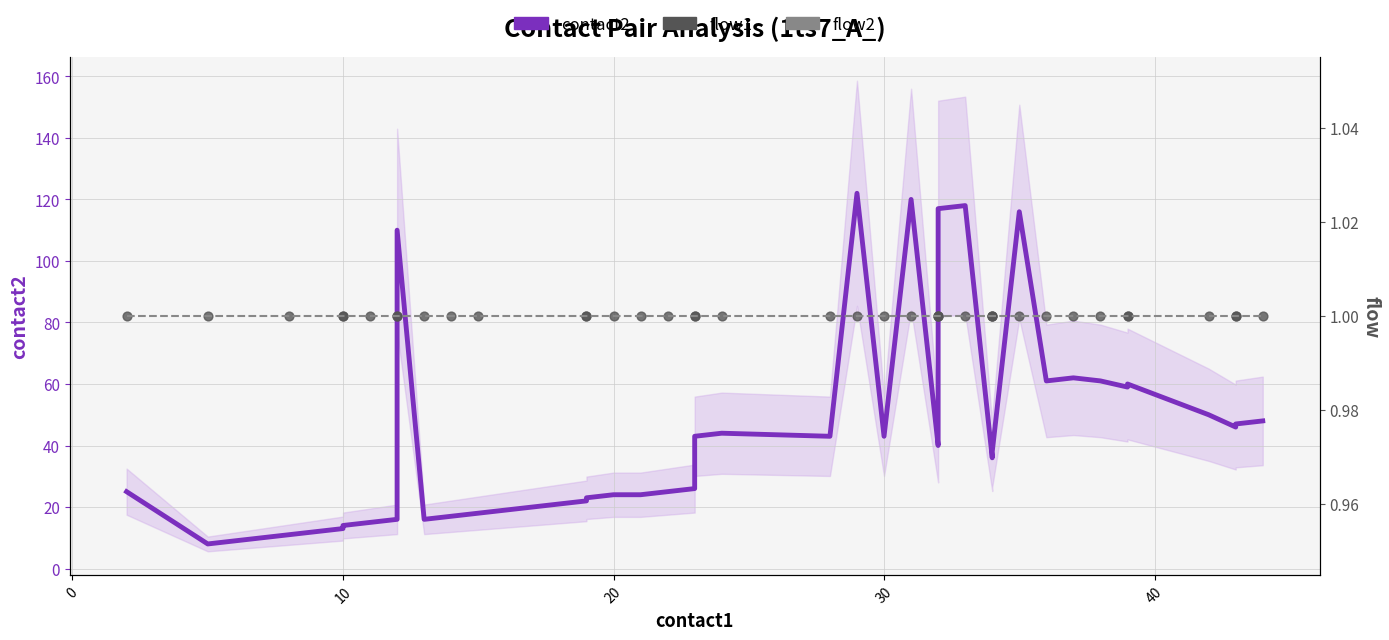

Which series has the largest Y range (max minus min)?

contact2